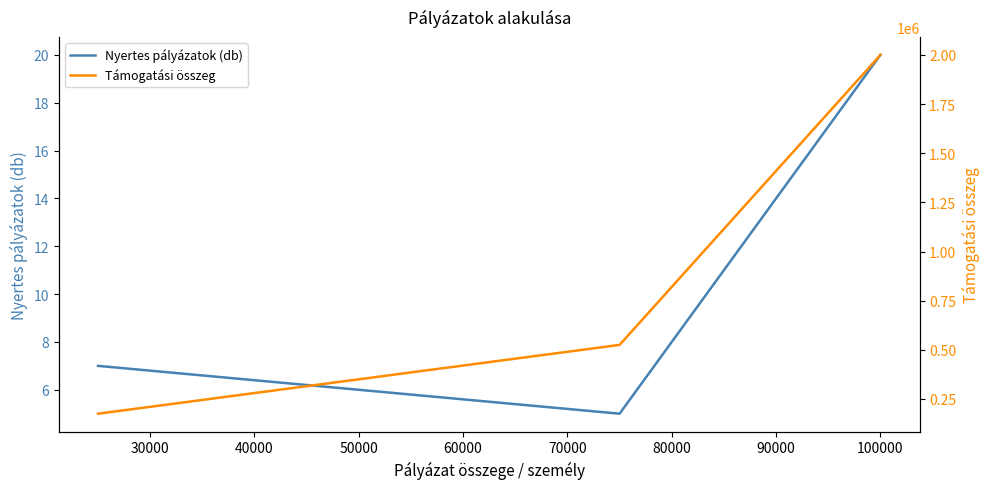

Rank the series by their average value, from highest to lowest.

Támogatási összeg, Nyertes pályázatok (db)